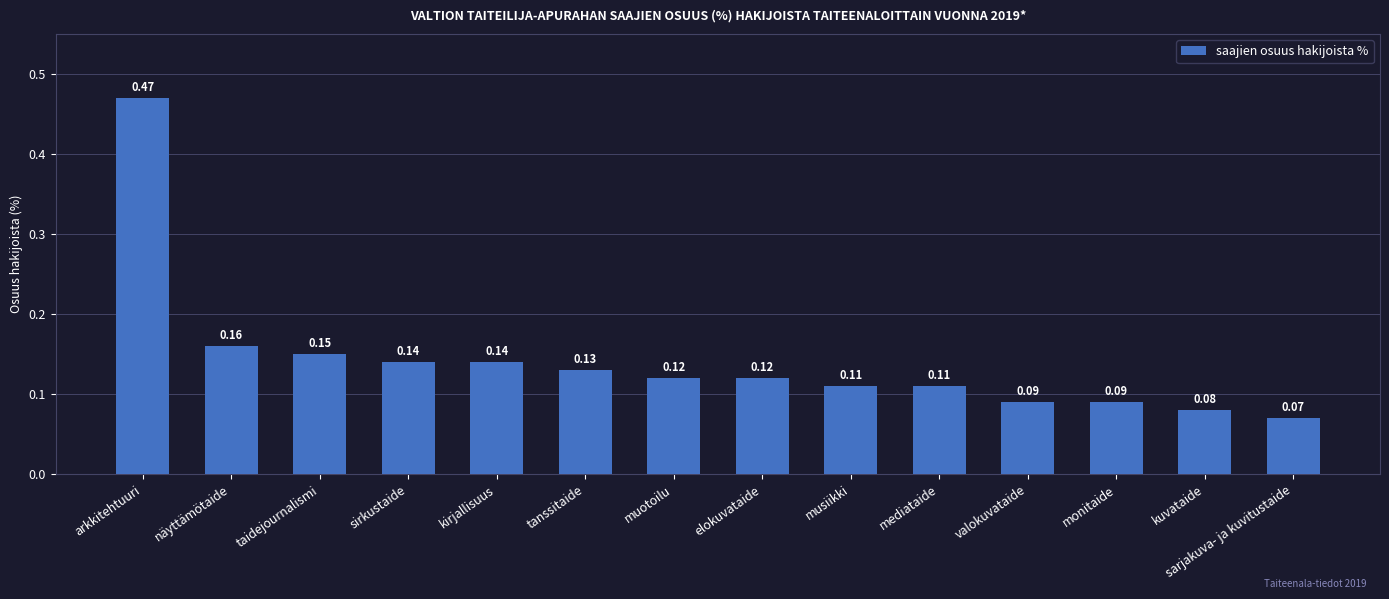

What is the label of the 12th bar from the left?

monitaide